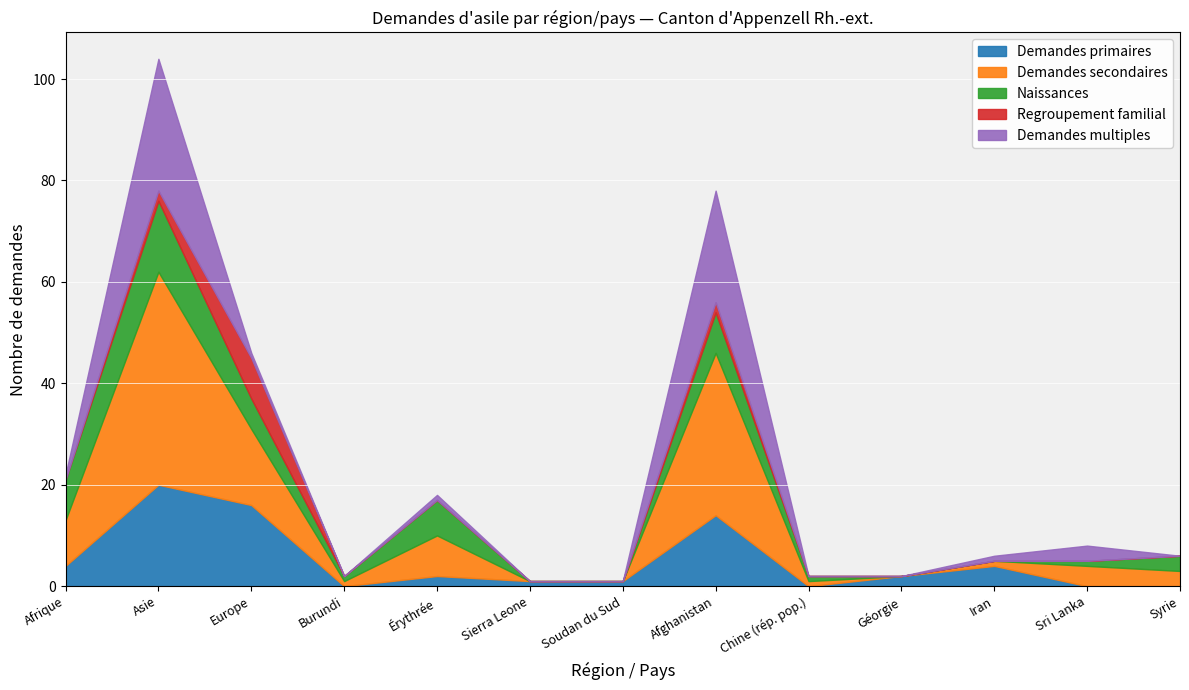

Reading right to left, what are all the values shown in this chart?

Demandes primaires: 0	0	4	2	0	14	1	1	2	0	16	20	4
Demandes secondaires: 3	4	1	0	1	32	0	0	8	1	15	42	9
Naissances: 3	1	0	0	1	8	0	0	7	1	6	14	8
Regroupement familial: 0	0	0	0	0	2	0	0	0	0	8	2	0
Demandes multiples: 0	3	1	0	0	22	0	0	1	0	1	26	1